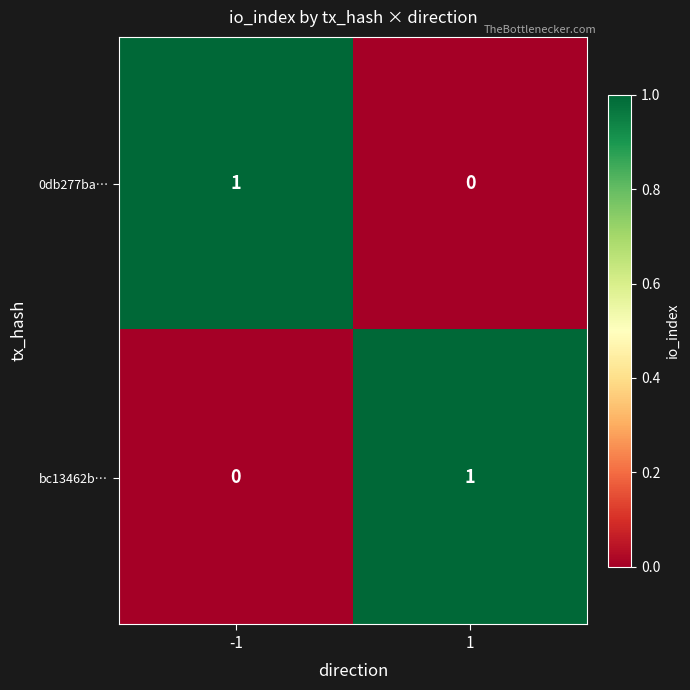

How many data points does each series have?

2